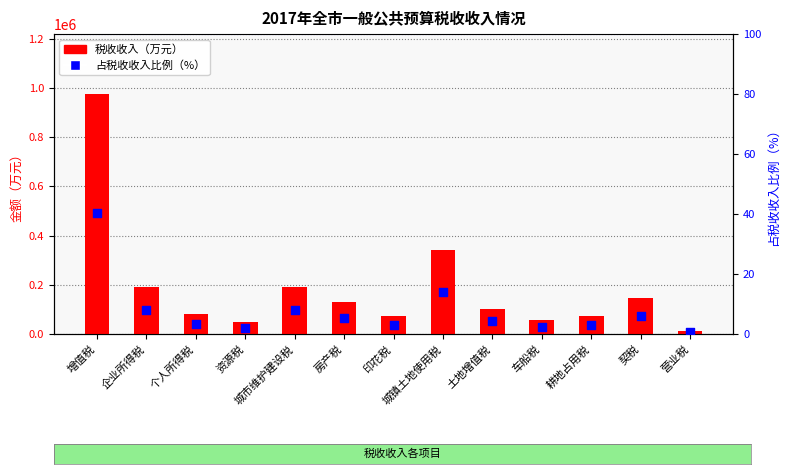

Which series has the largest total across all categories?

税收收入（万元）